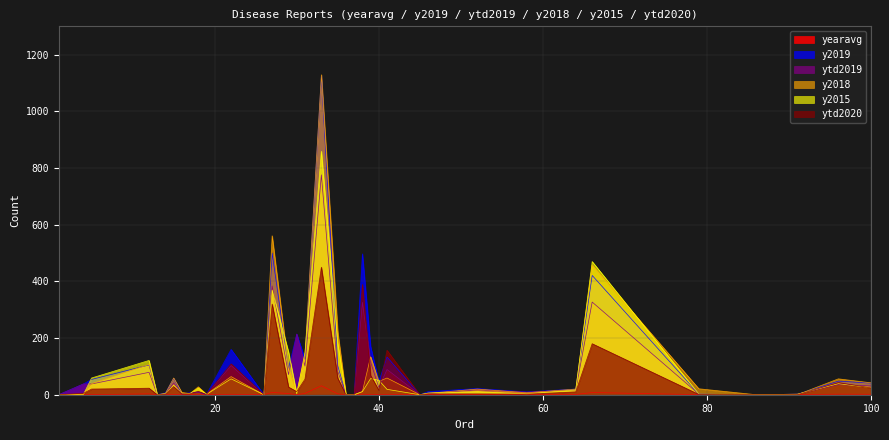

In y2019, how many points are higher than both neighbors (excluding endpoints)?

12